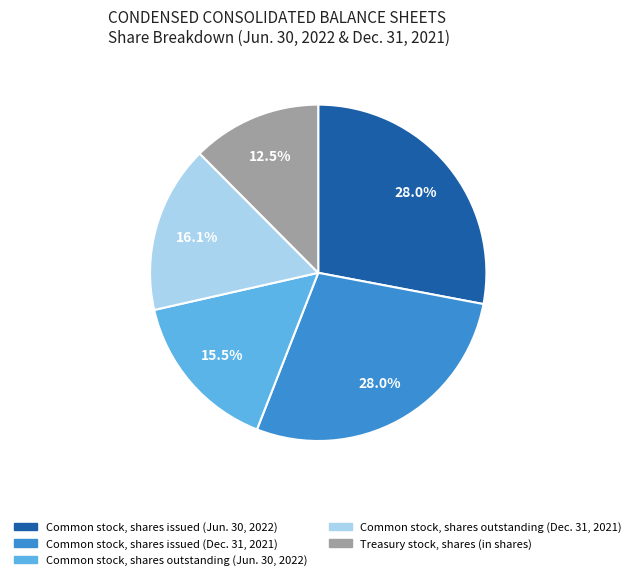

True or false: Common stock, shares issued (Jun. 30, 2022) accounts for 22% of the total.

False